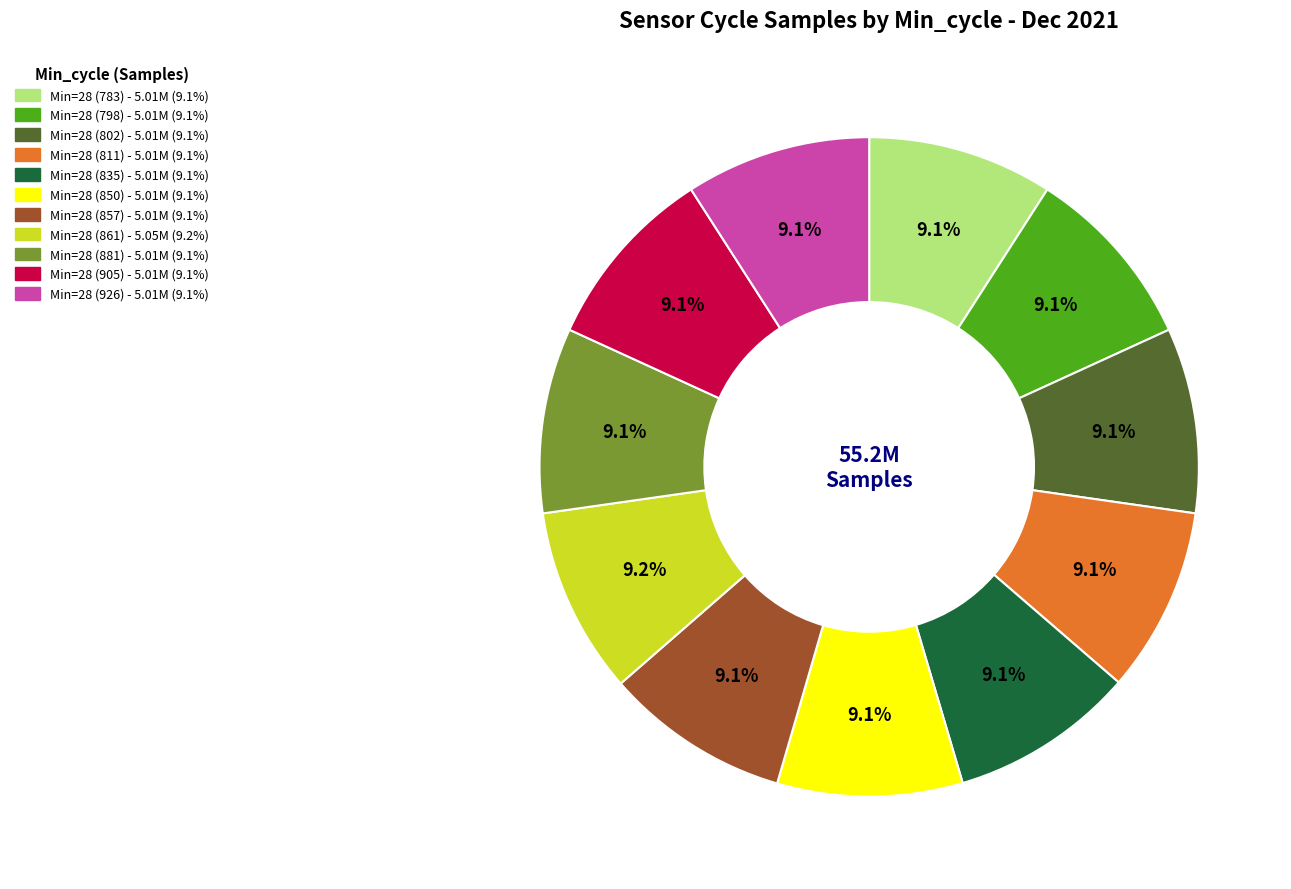

Is there any slice that represents more than half of the pie?

No